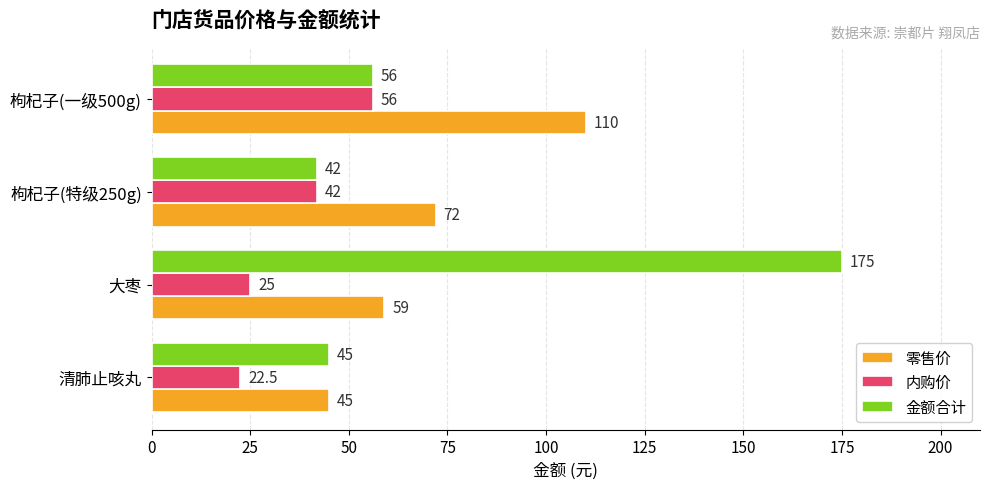

What is the lowest value of the 零售价 series?

45.0